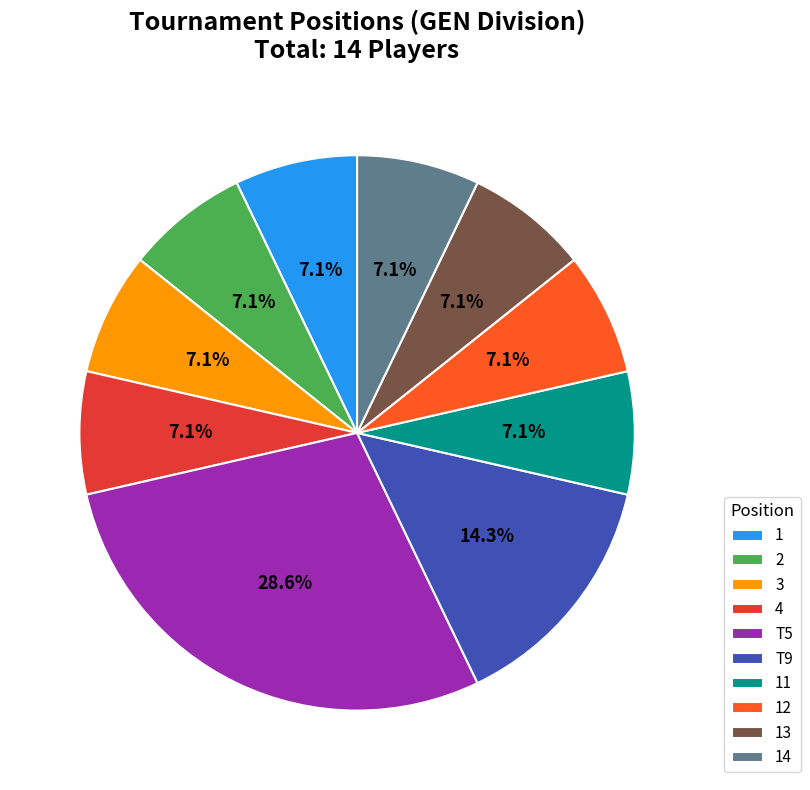

Is there a majority slice in this chart?

No